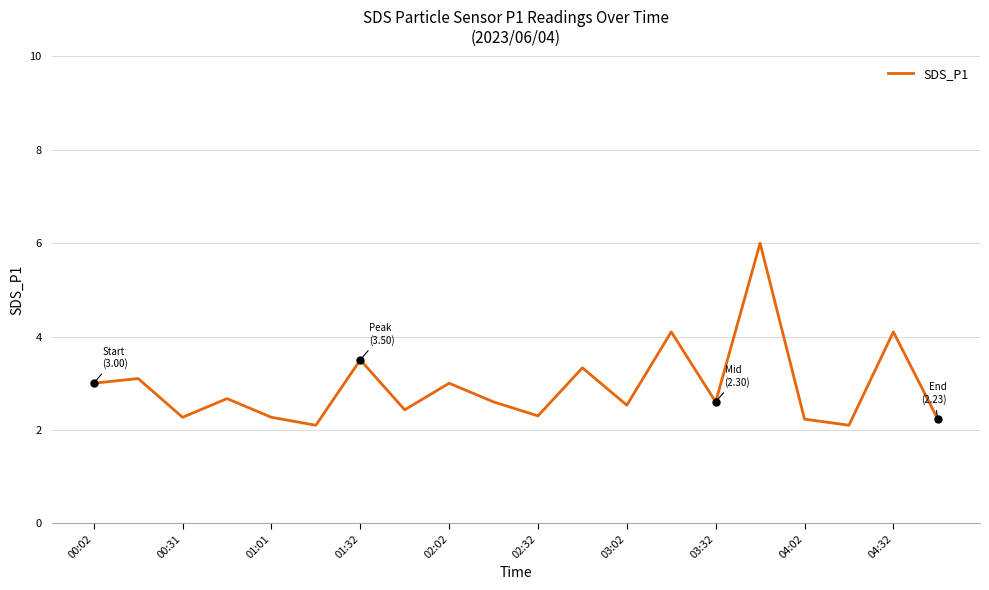

What is the sum of all values?

58.5